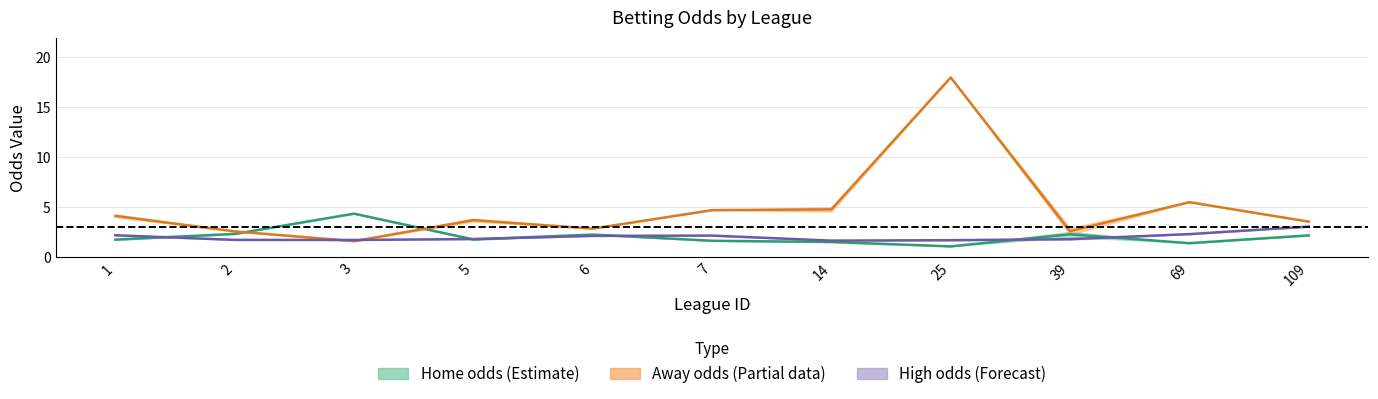

Reading right to left, transcribe all the data shown in this chart.

Home odds (mid): 109=2.2	69=1.4	39=2.3	25=1.1	14=1.5	7=1.6	6=2.2	5=1.8	3=4.3	2=2.3	1=1.7
Away odds (mid): 109=3.5	69=5.5	39=2.6	25=18.0	14=4.8	7=4.7	6=2.9	5=3.7	3=1.6	2=2.6	1=4.1
High odds (mid): 109=3.0	69=2.3	39=1.8	25=1.7	14=1.6	7=2.1	6=2.1	5=1.8	3=1.7	2=1.7	1=2.2